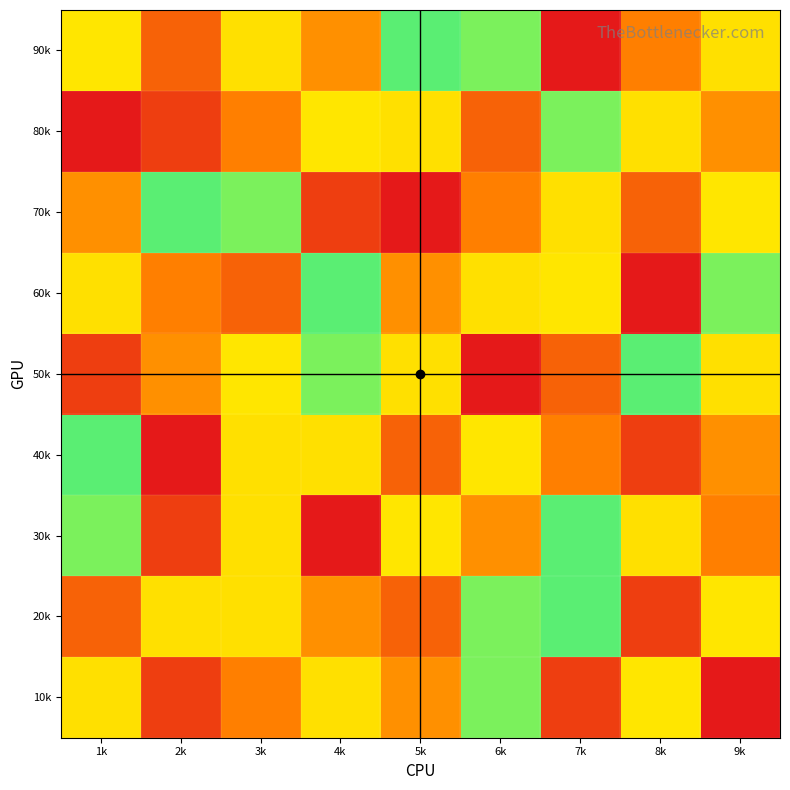

Reading left to right, transcribe all the data shown in this chart.

10k: 1k=5	2k=2	3k=9	4k=5	5k=4	6k=6	7k=2	8k=8	9k=1
20k: 1k=3	2k=5	3k=5	4k=4	5k=3	6k=6	7k=7	8k=2	9k=8
30k: 1k=6	2k=2	3k=5	4k=1	5k=8	6k=4	7k=7	8k=5	9k=9
40k: 1k=7	2k=1	3k=5	4k=5	5k=3	6k=8	7k=9	8k=2	9k=4
50k: 1k=2	2k=4	3k=8	4k=6	5k=5	6k=1	7k=3	8k=7	9k=5
60k: 1k=5	2k=9	3k=3	4k=7	5k=4	6k=5	7k=8	8k=1	9k=6
70k: 1k=4	2k=7	3k=6	4k=2	5k=1	6k=9	7k=5	8k=3	9k=8
80k: 1k=1	2k=2	3k=9	4k=8	5k=5	6k=3	7k=6	8k=5	9k=4
90k: 1k=8	2k=3	3k=5	4k=4	5k=7	6k=6	7k=1	8k=9	9k=5